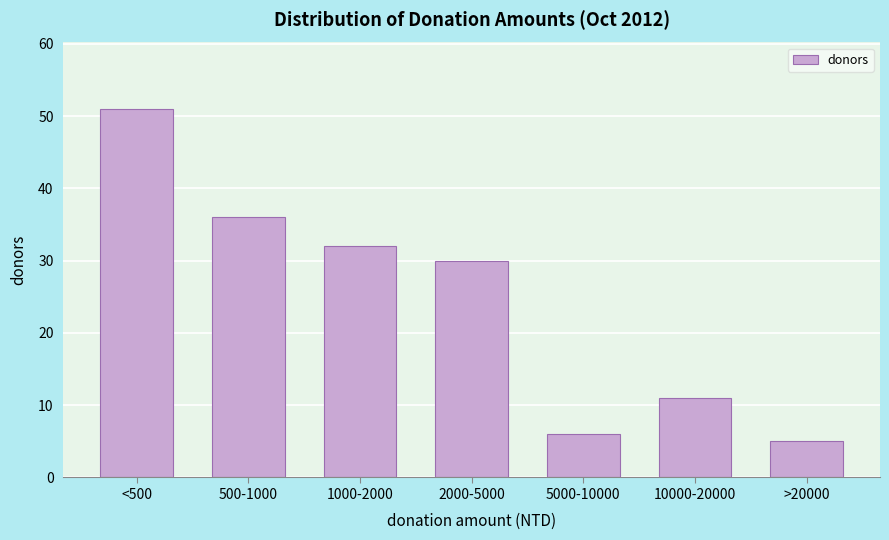

Reading left to right, list all the values displayed in this chart.

<500=51	500-1000=36	1000-2000=32	2000-5000=30	5000-10000=6	10000-20000=11	>20000=5